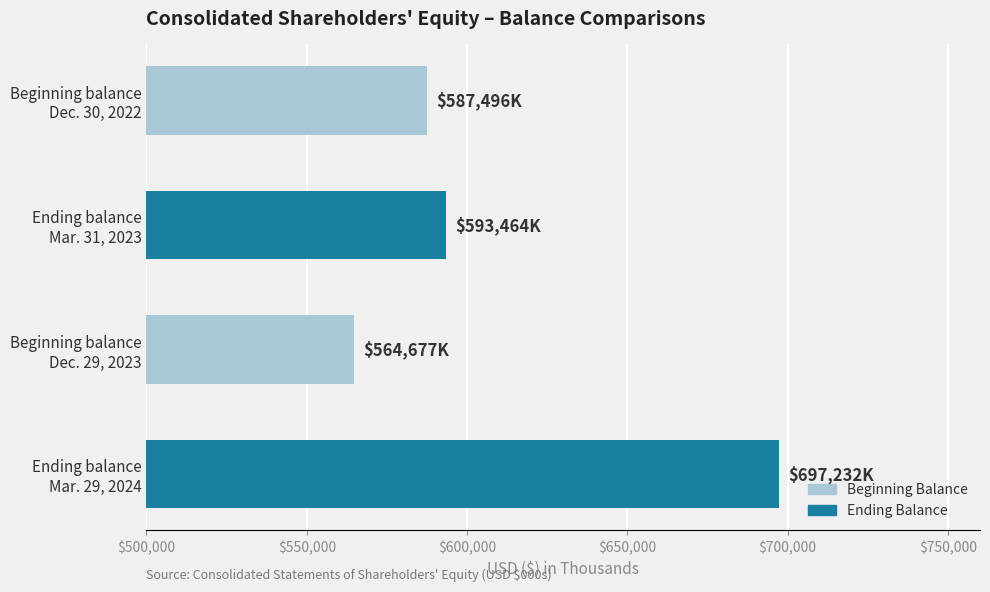

What is the smallest value displayed?

564677